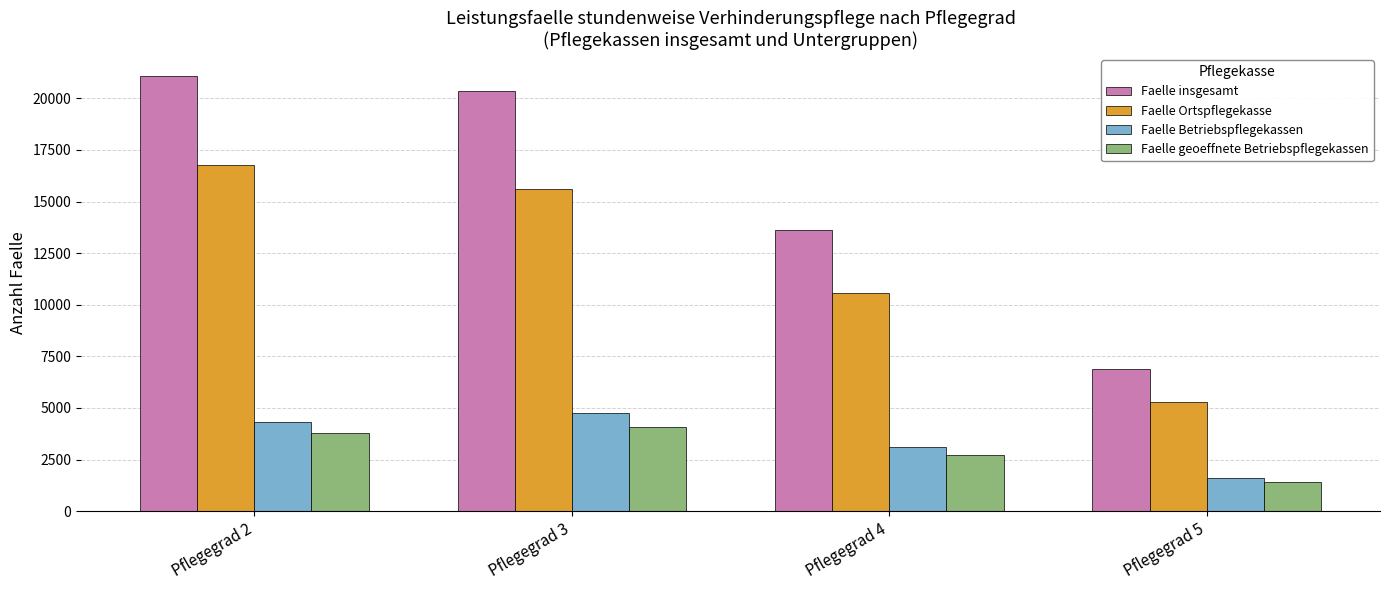

How many values in the Faelle insgesamt series are below 20381?

2